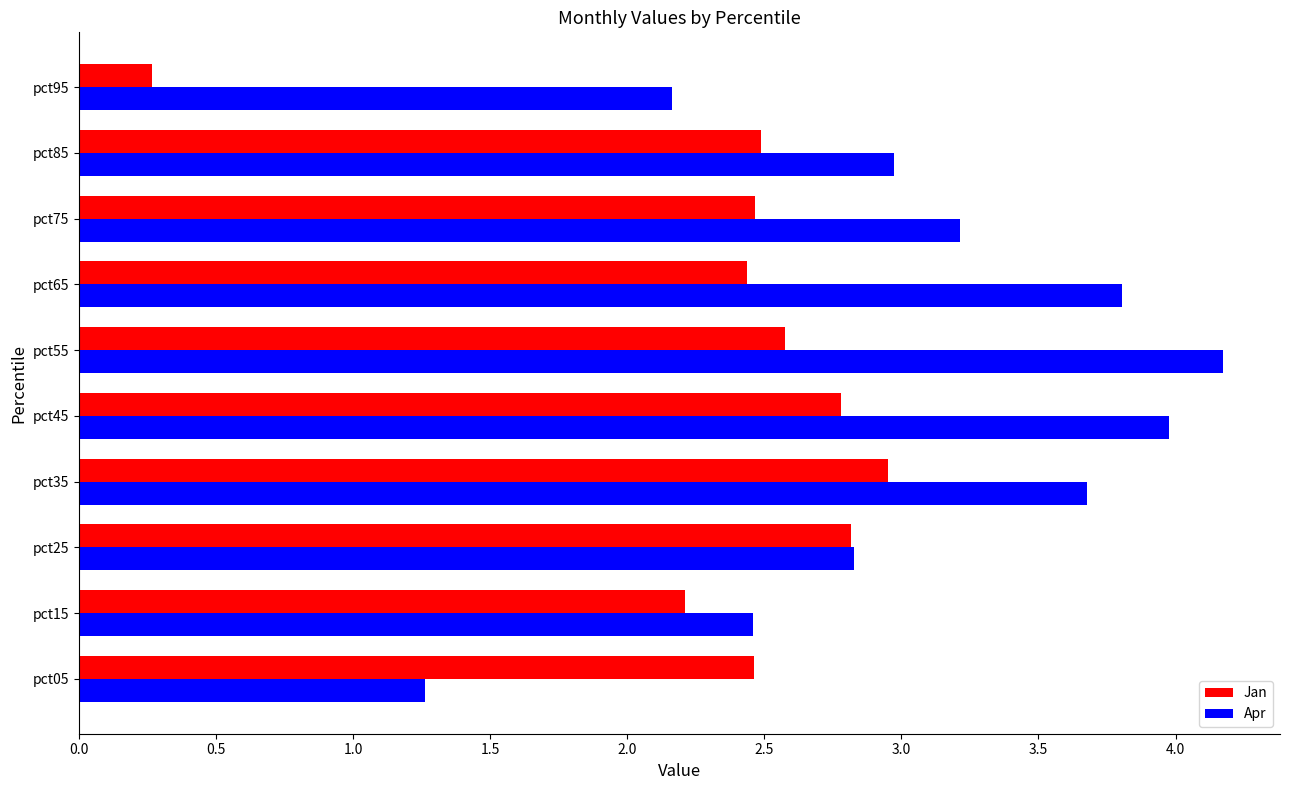

List the series in order of their overall mean, highest first.

Apr, Jan